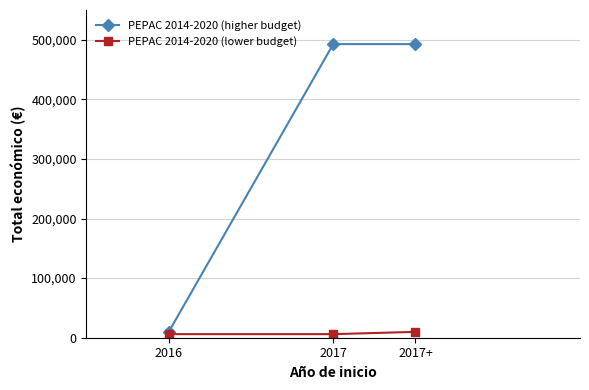

The value of PEPAC 2014-2020 (higher budget) at 2017 is 492764. True or false?

True